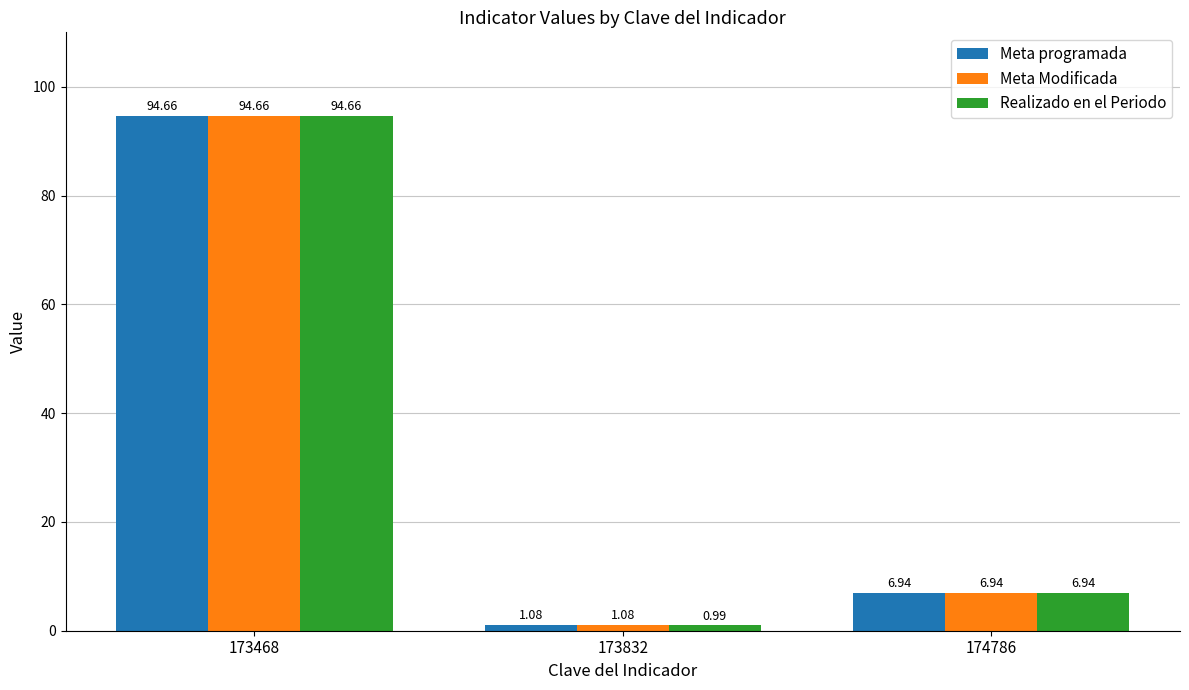

What is the average value of the Meta programada series?

34.2